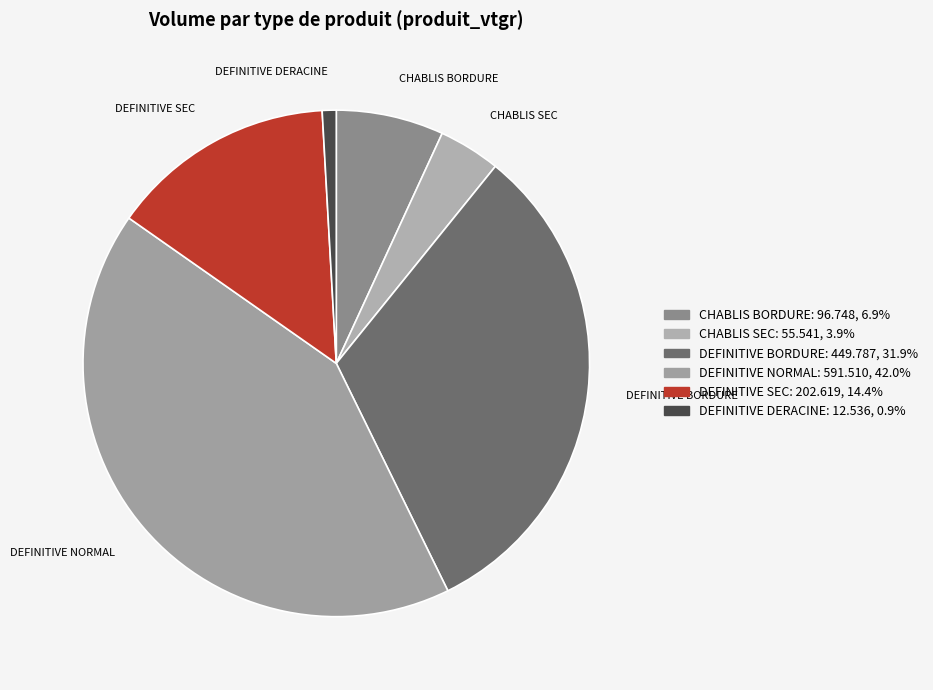

How many segments does this pie chart have?

6